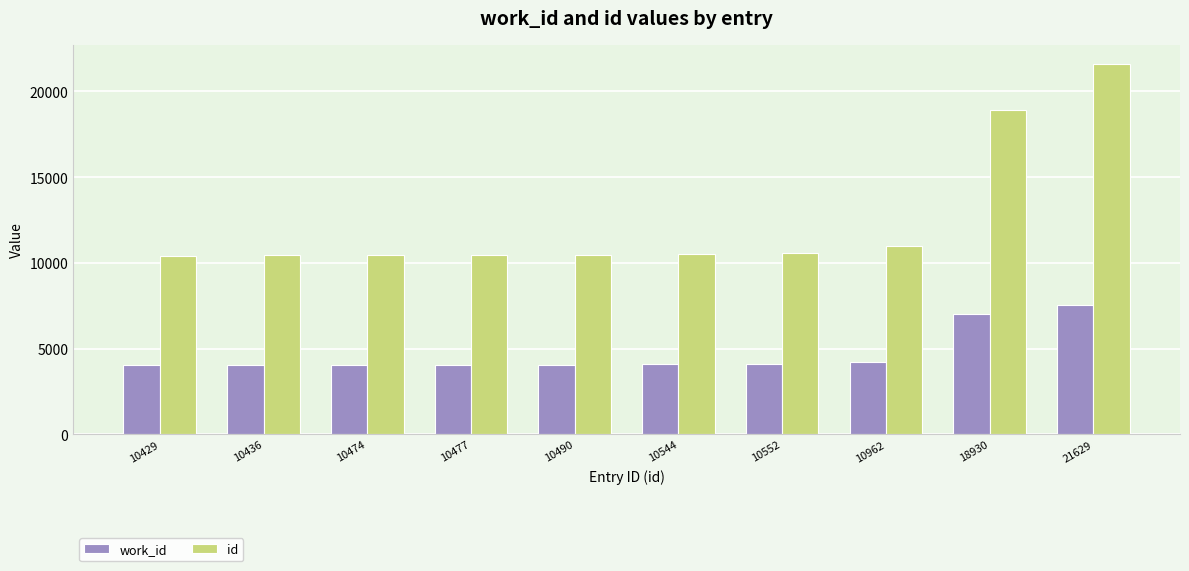

At which label does work_id reach its peak?

21629